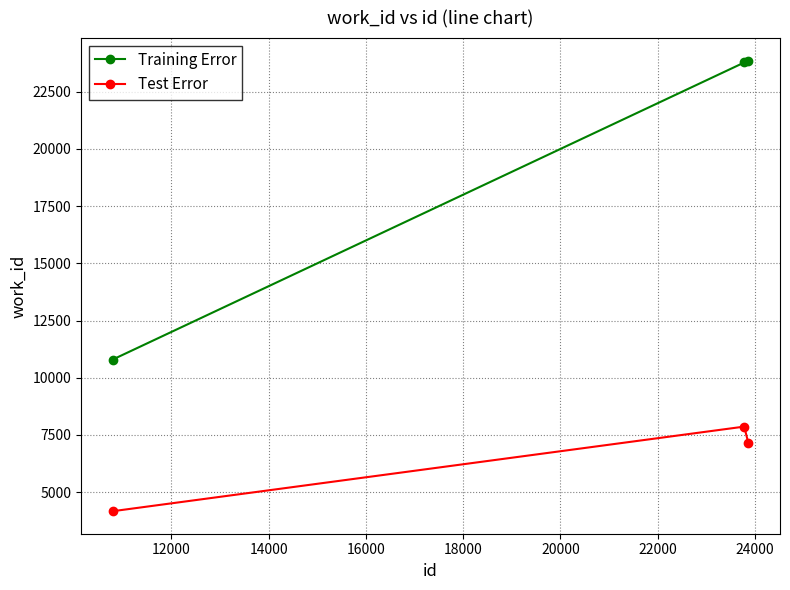

Which series has the largest total across all categories?

Training Error